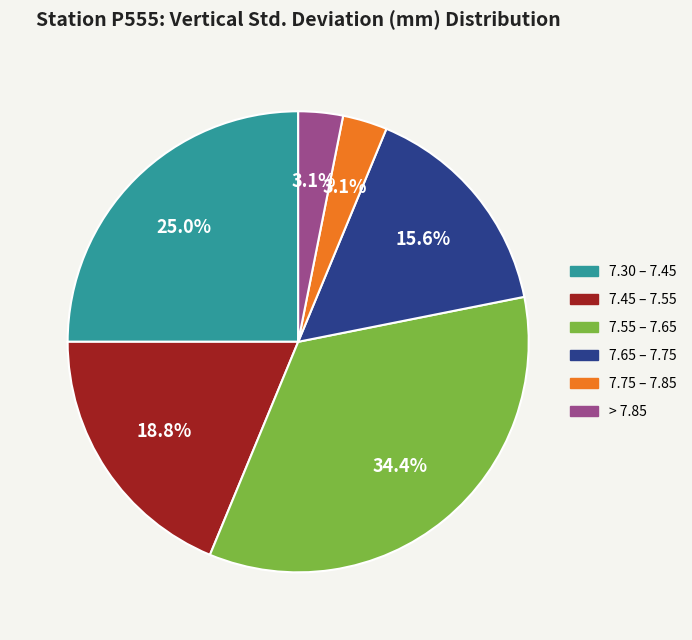

Is there any slice that represents more than half of the pie?

No